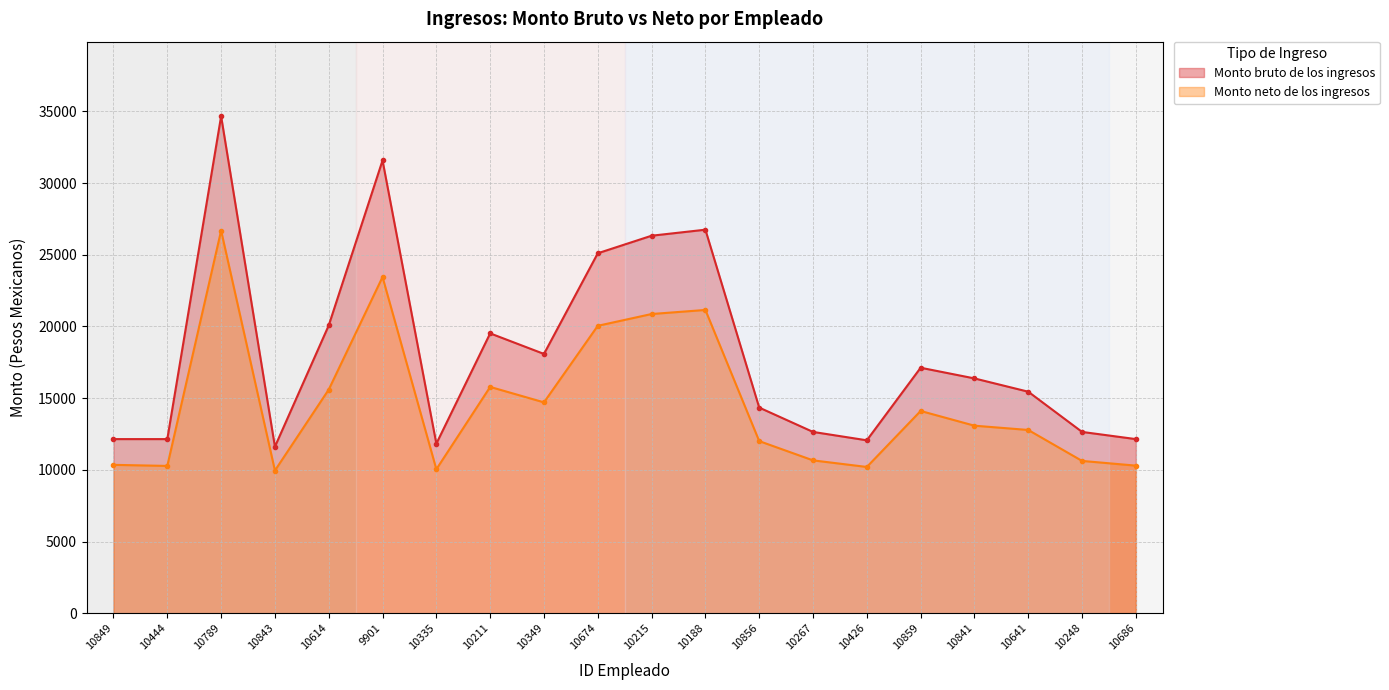

The Monto bruto de los ingresos series shows 45245.5 at 9901. True or false?

False